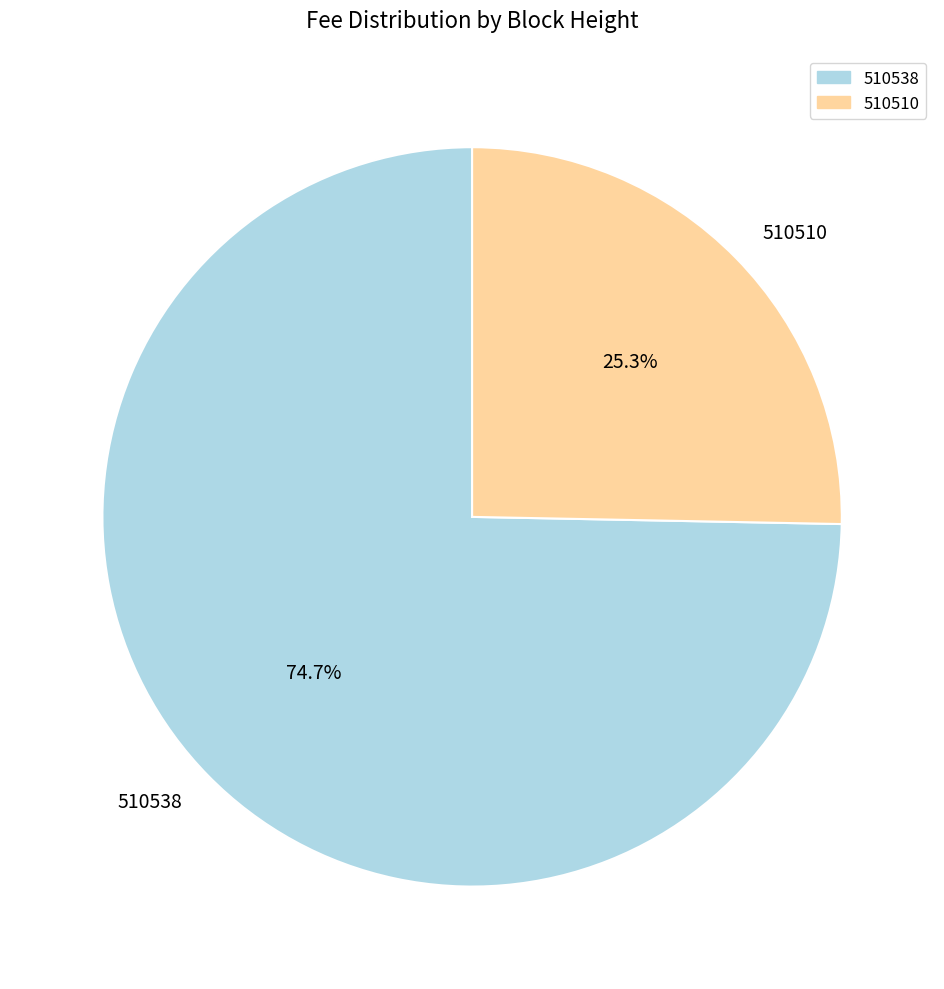

Does 510510 account for over 50% of the chart?

No